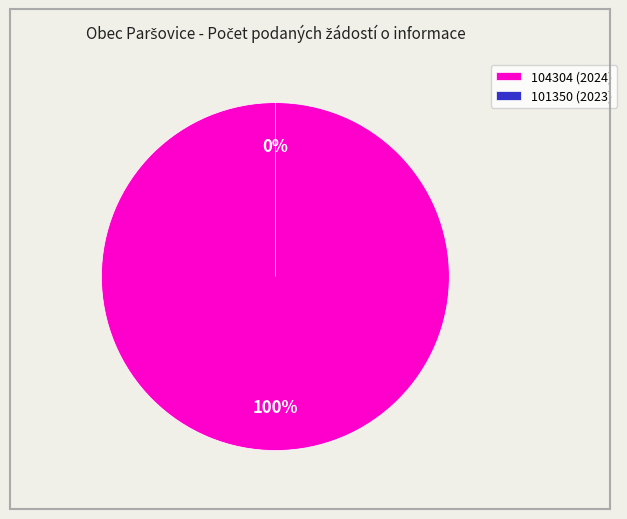

What portion of the pie excludes 101350 (2023)?

100.0%